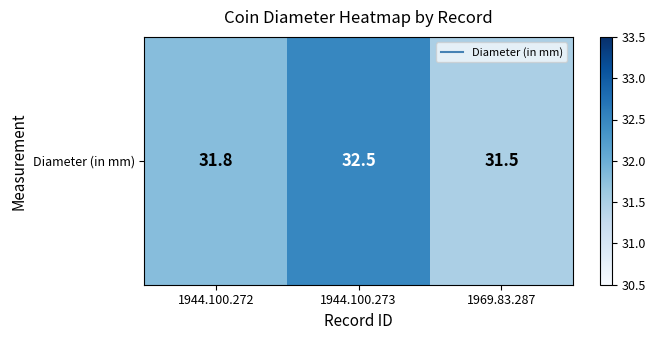

Reading right to left, transcribe all the data shown in this chart.

1969.83.287=31.5	1944.100.273=32.5	1944.100.272=31.8